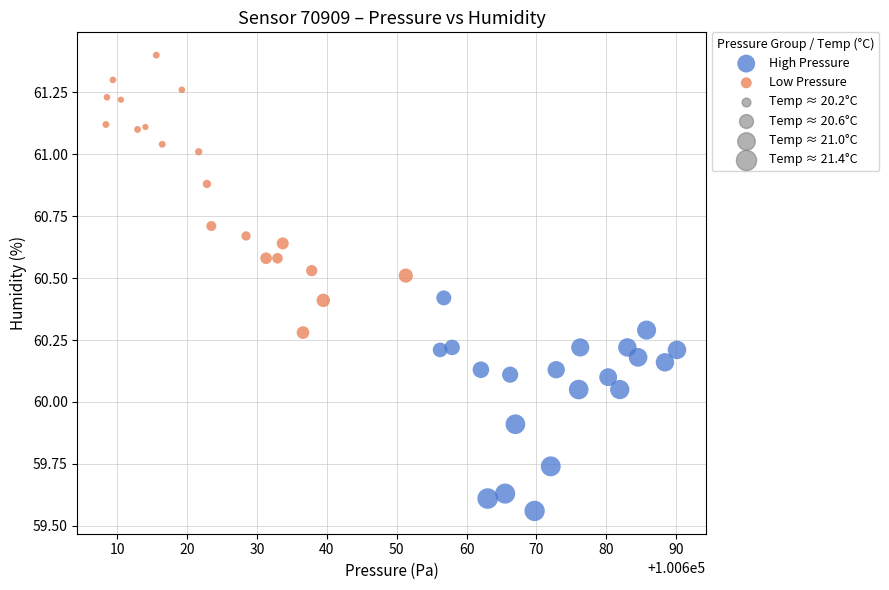

Which series reaches the minimum Y coordinate?

High Pressure